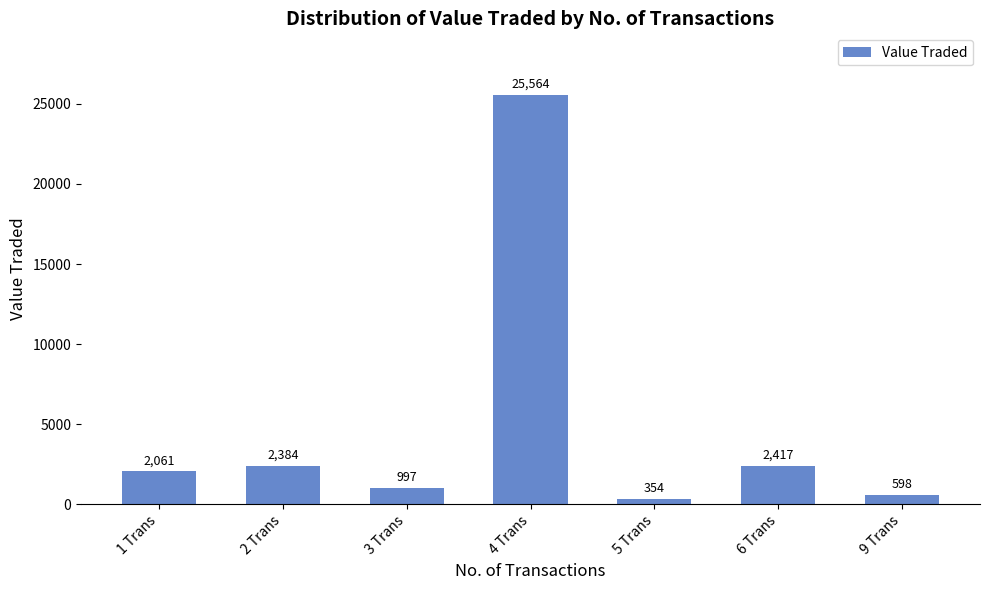

What is the change in value from 1 Trans to 9 Trans?

-1463